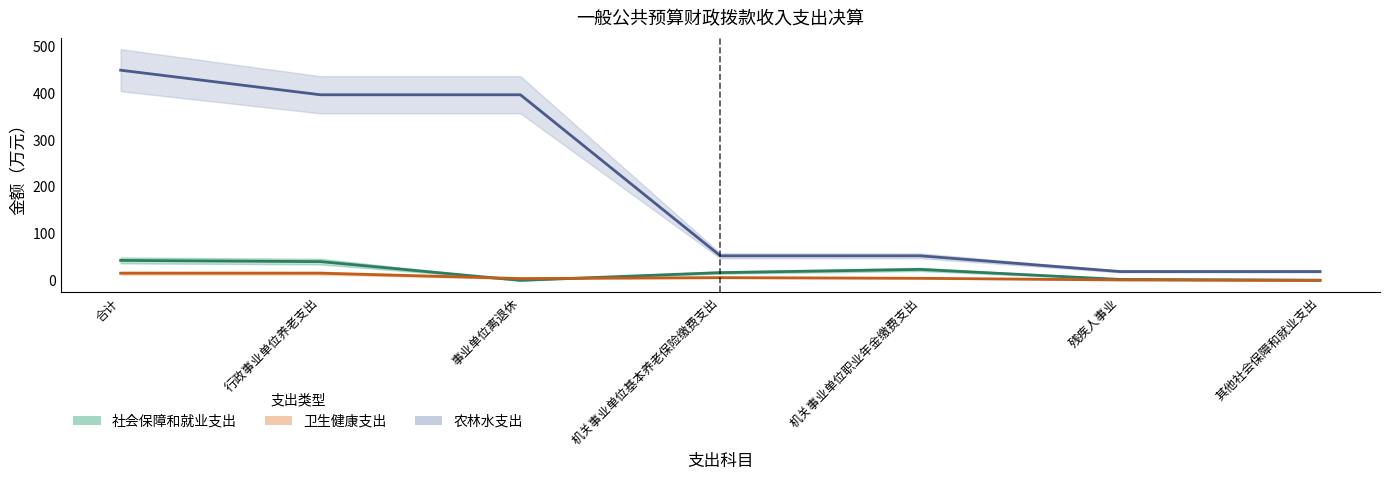

True or false: 卫生健康支出 has a value of 4.5 at 机关事业单位职业年金缴费支出.

True